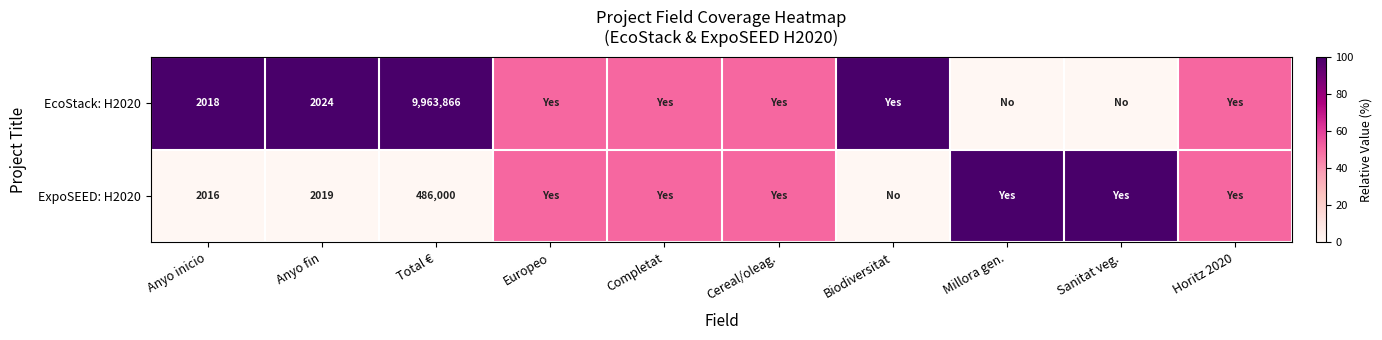

Which series changed the most between Anyo inicio and Total €?

EcoStack: H2020